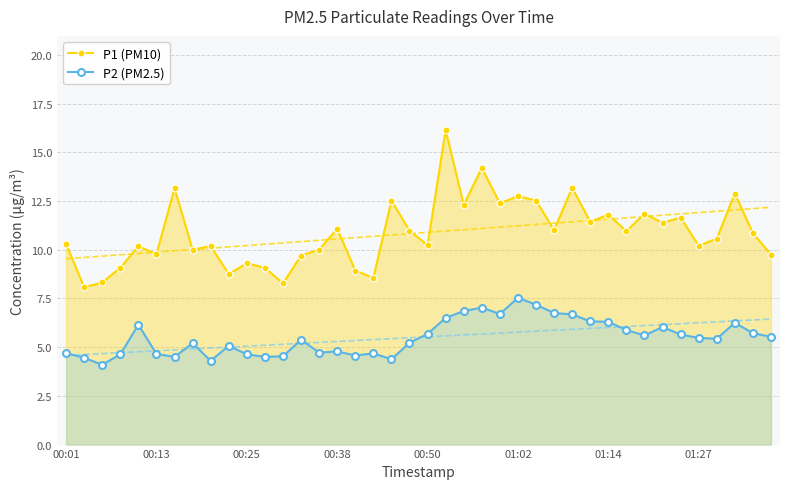

True or false: P2 (PM2.5) has more than 2 points higher than both neighbors.

True